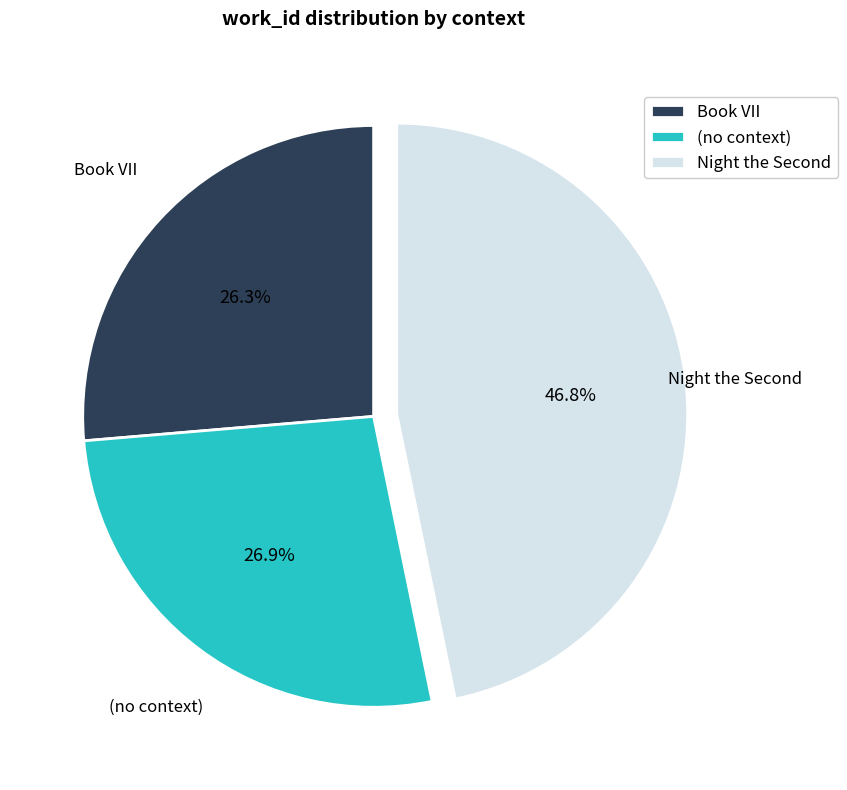

How many segments does this pie chart have?

3